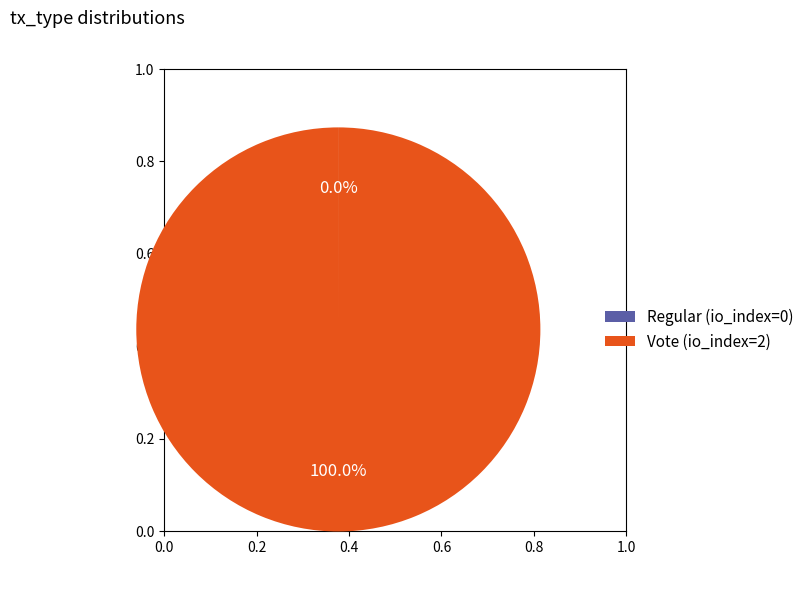

Which slice is the largest?

Vote (io_index=2)